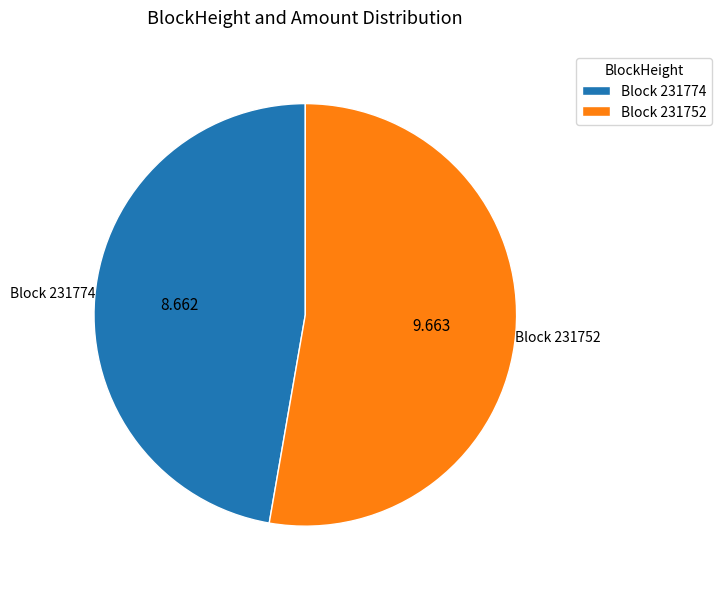

What is the majority slice?

Block 231752